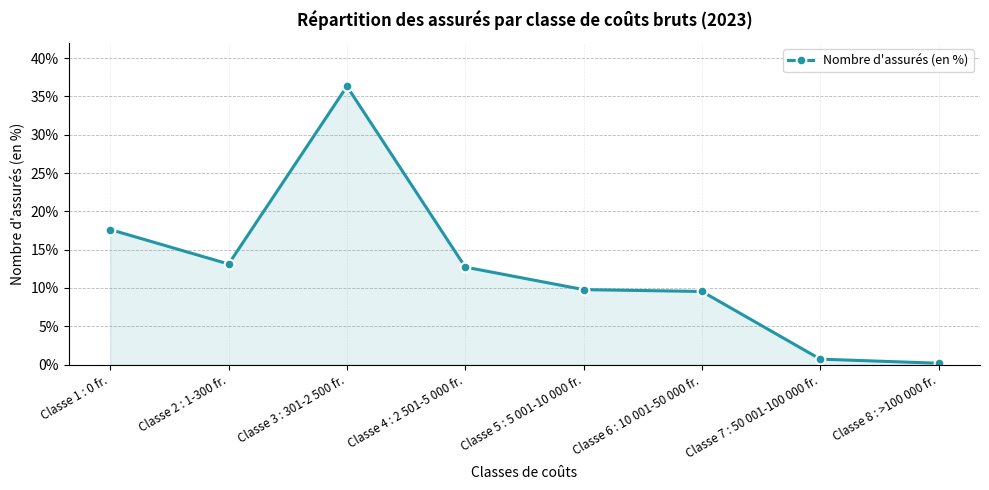

Where is the first local minimum?

Classe 2 : 1-300 fr.